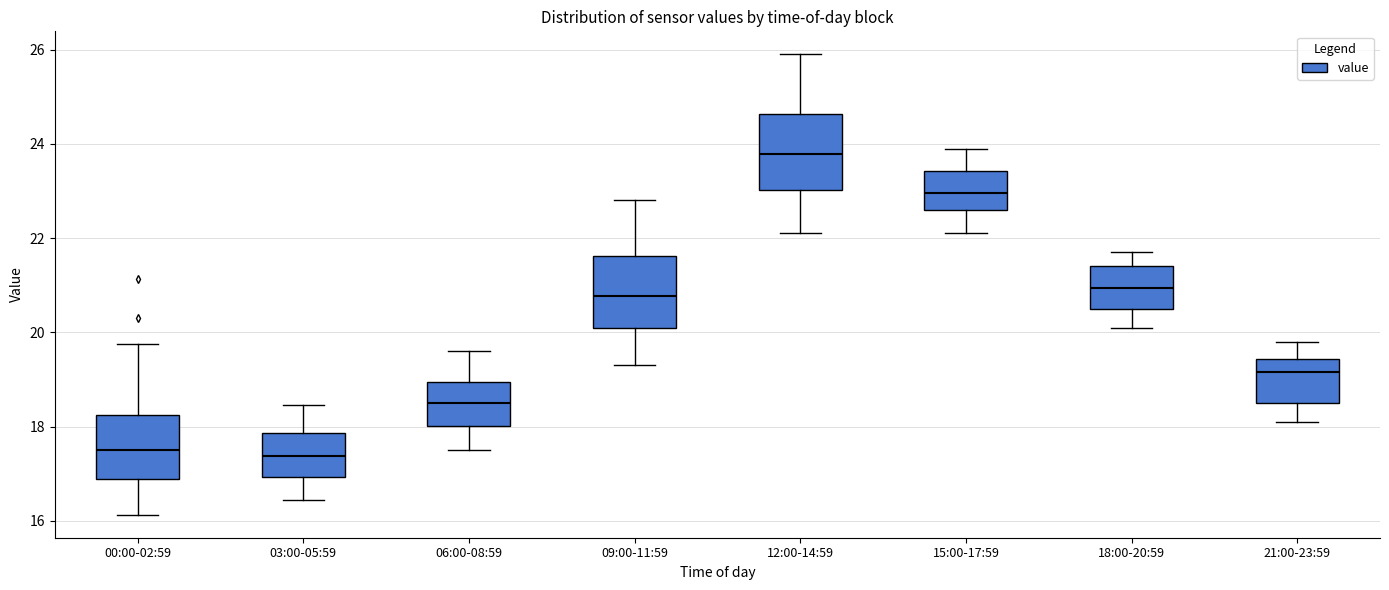

Reading left to right, transcribe this box plot: for each box, give where its median line is, the range the box spans, and where its two whiskers end, as read against the y-axis. The values are not printed on the chart, so give them approximately, as read against the axis.

00:00-02:59: median 17.6, box 16.8 to 18.2, whiskers 16.2 to 19.8
03:00-05:59: median 17.4, box 17.0 to 17.8, whiskers 16.4 to 18.4
06:00-08:59: median 18.6, box 18.0 to 19.0, whiskers 17.6 to 19.6
09:00-11:59: median 20.8, box 20.2 to 21.6, whiskers 19.4 to 22.8
12:00-14:59: median 23.8, box 23.0 to 24.6, whiskers 22.2 to 26.0
15:00-17:59: median 23.0, box 22.6 to 23.4, whiskers 22.2 to 24.0
18:00-20:59: median 21.0, box 20.6 to 21.4, whiskers 20.2 to 21.8
21:00-23:59: median 19.2, box 18.6 to 19.4, whiskers 18.2 to 19.8